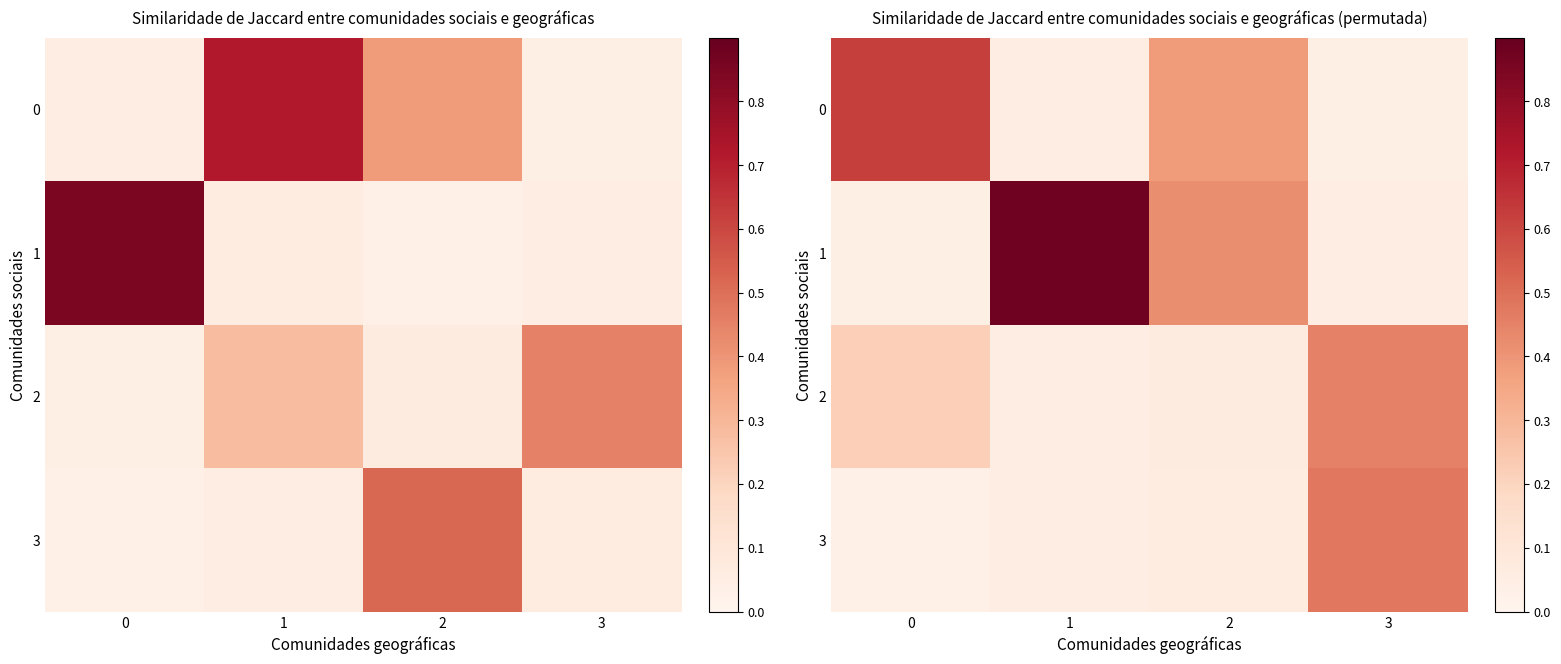

List the series in order of their overall mean, lowest first.

3, 2, 0, 1